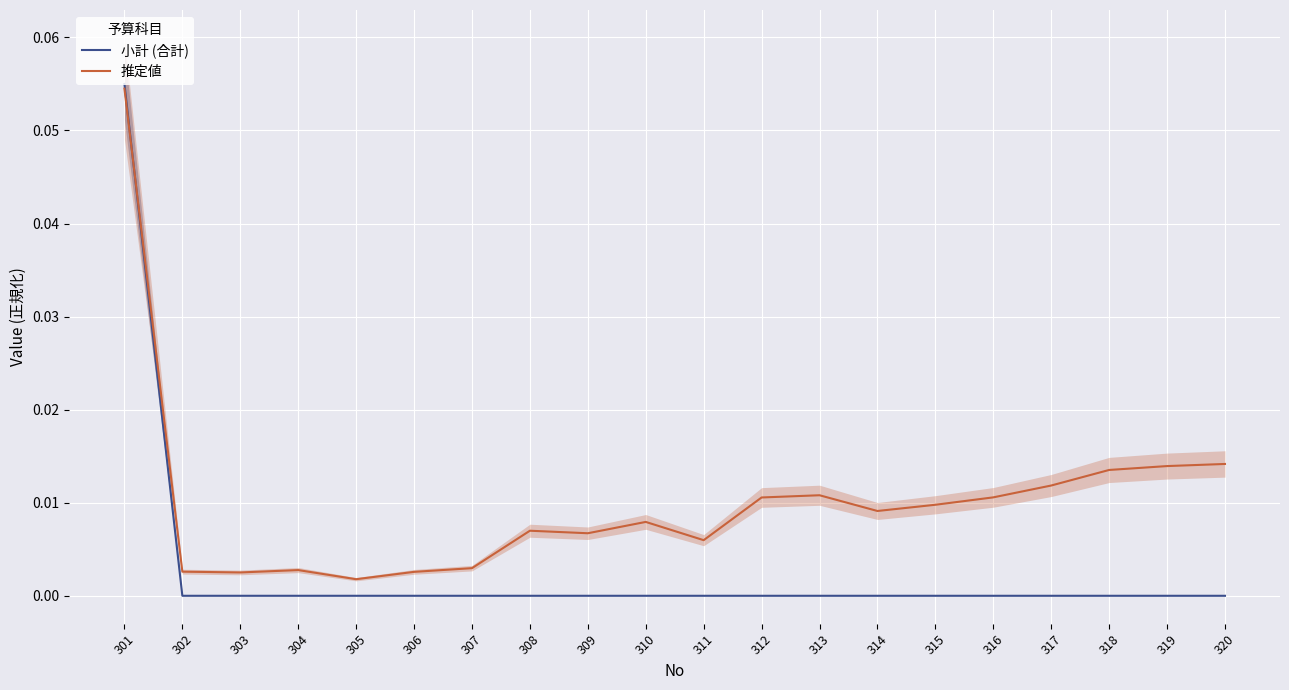

Which category has the highest value across all series?

301